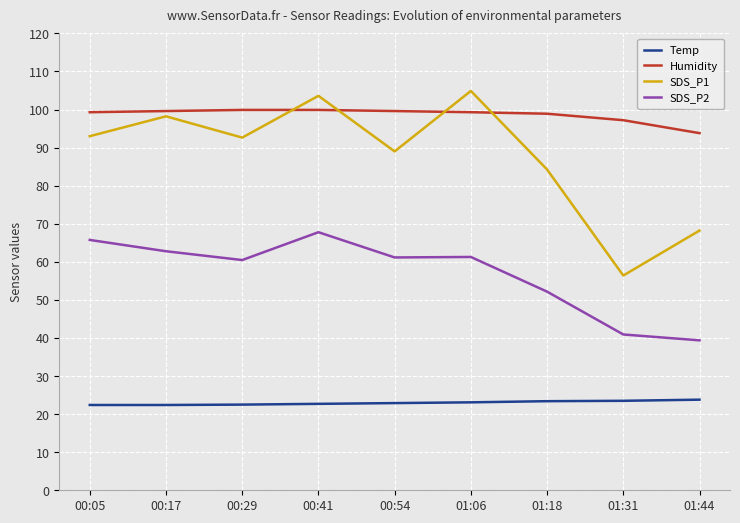

What is the greatest value displayed?

104.9